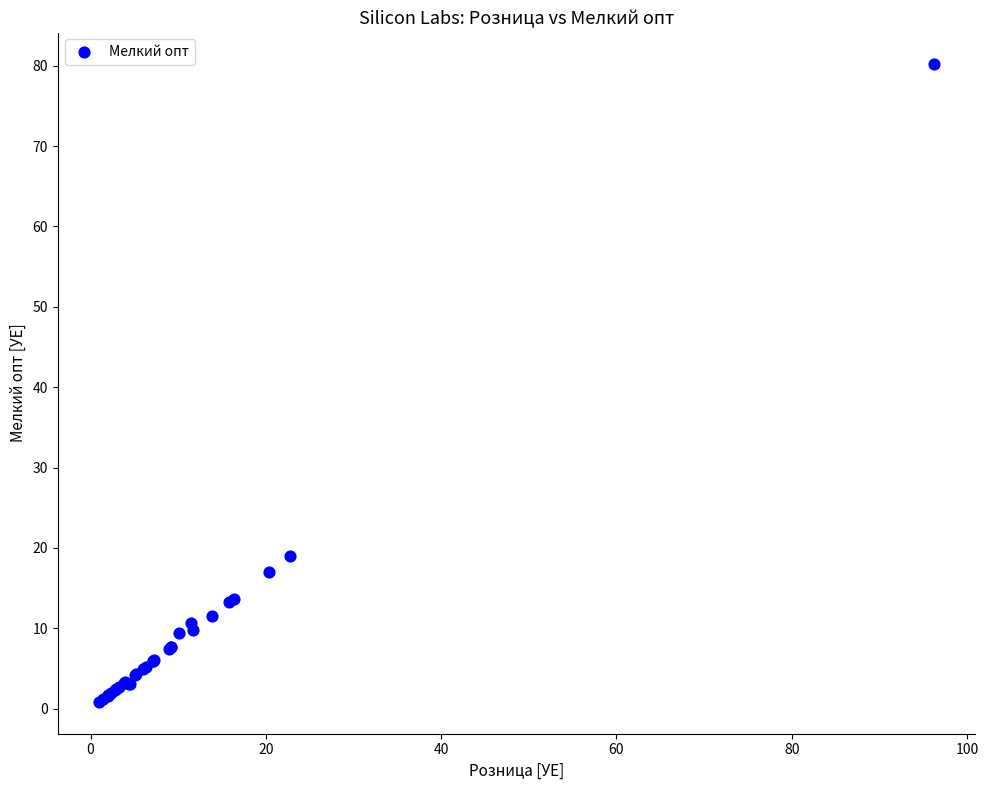

What Y value in the scatter plot is closest to 40?

19.0